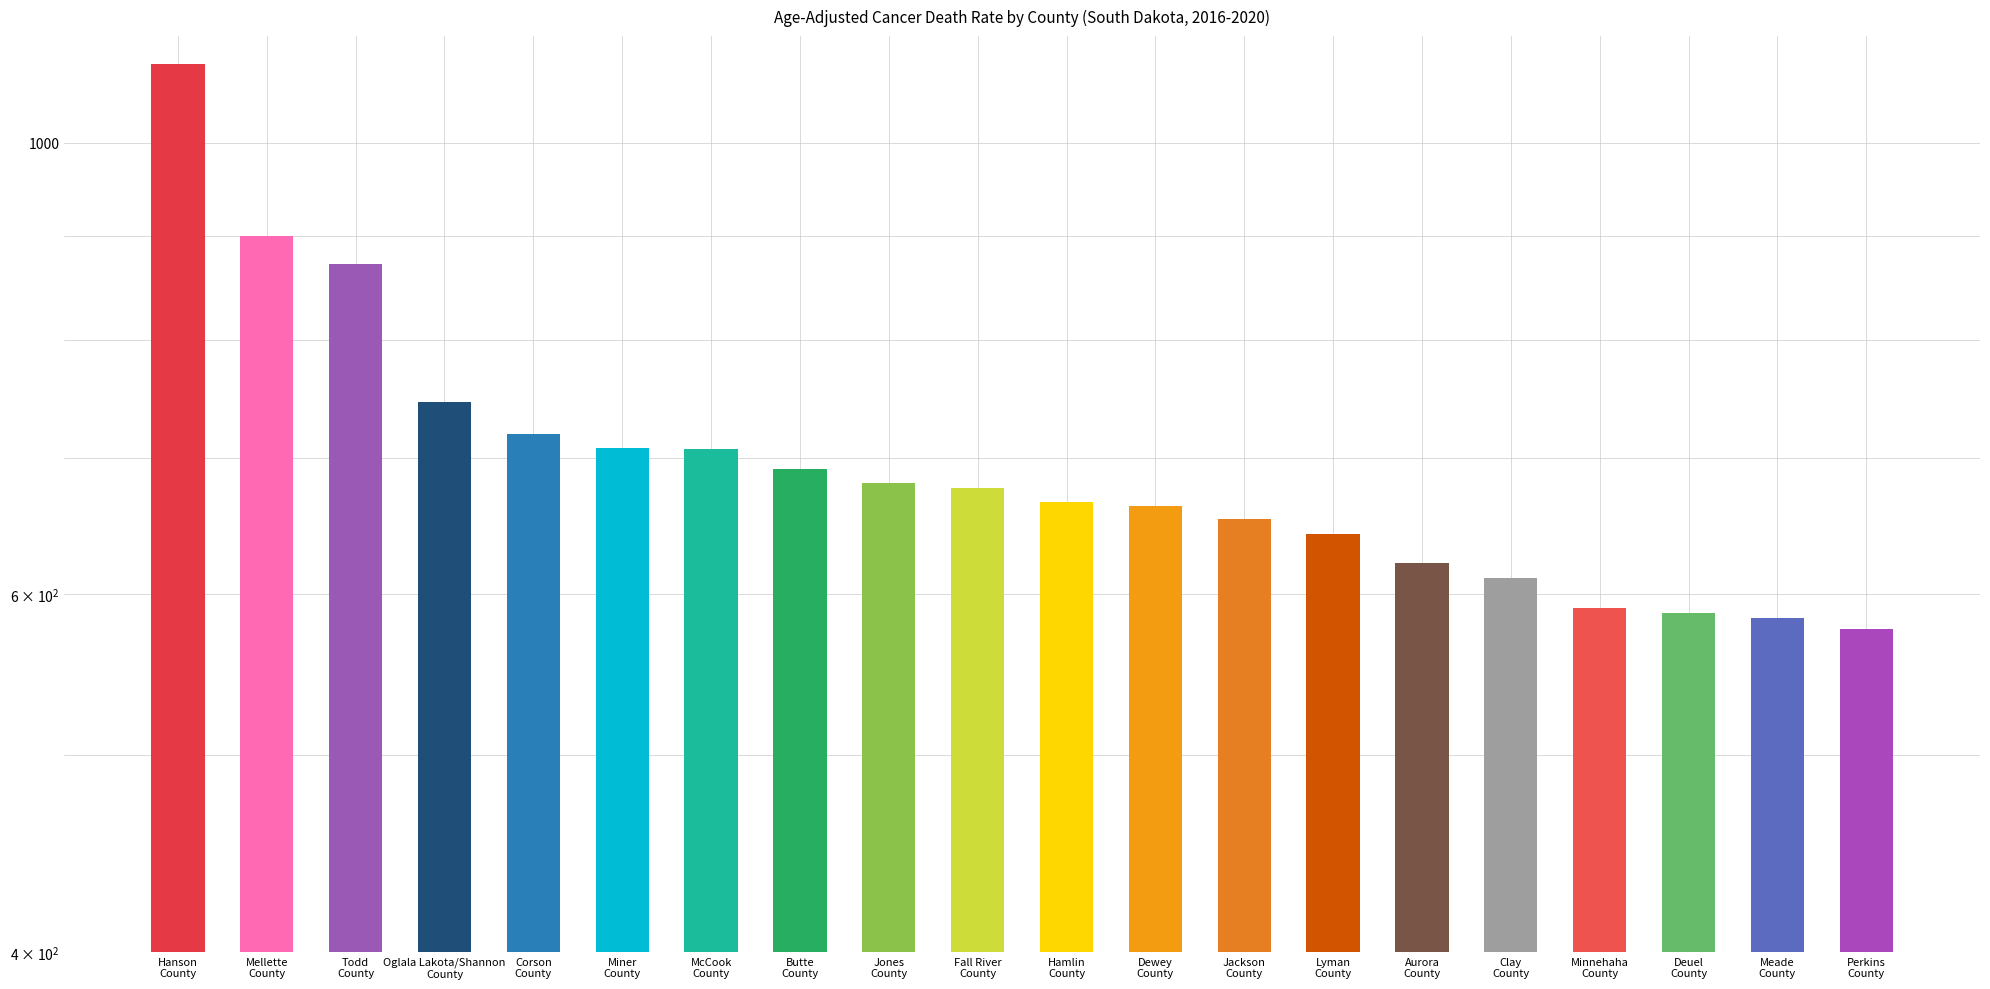

Between Butte County and Oglala Lakota/Shannon County, which is larger?

Oglala Lakota/Shannon County